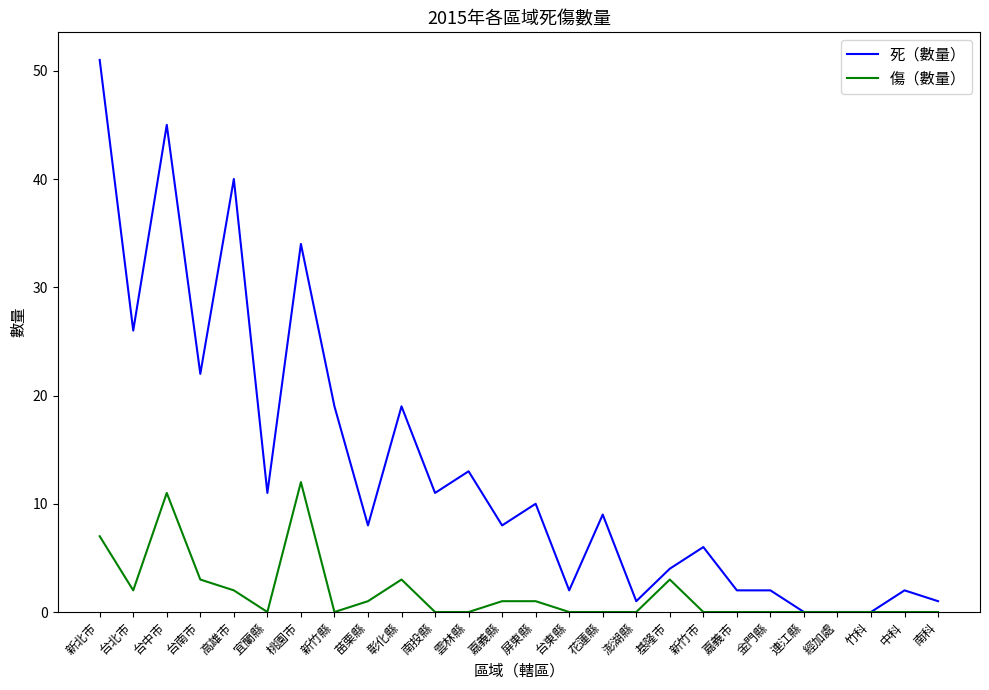

Which series changed the most between 新北市 and 新竹縣?

死（數量）